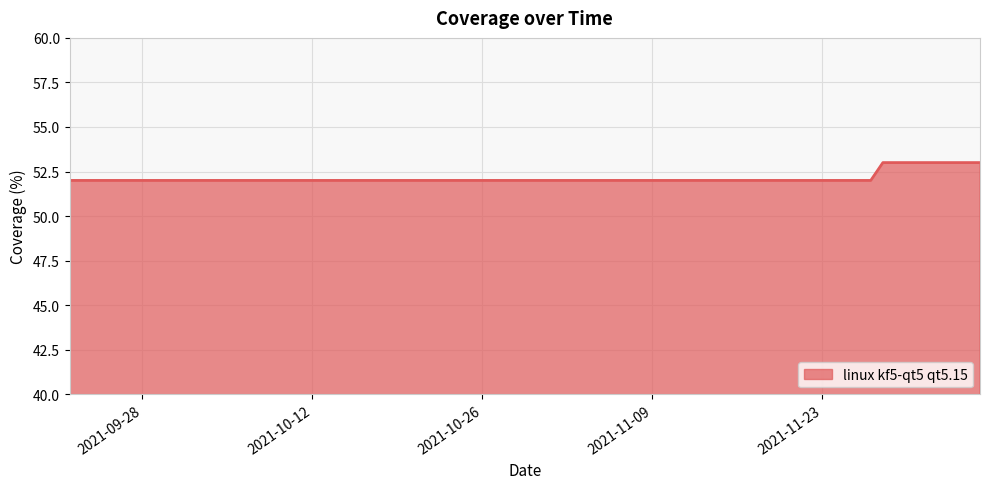

What is the maximum value shown in the chart?

53